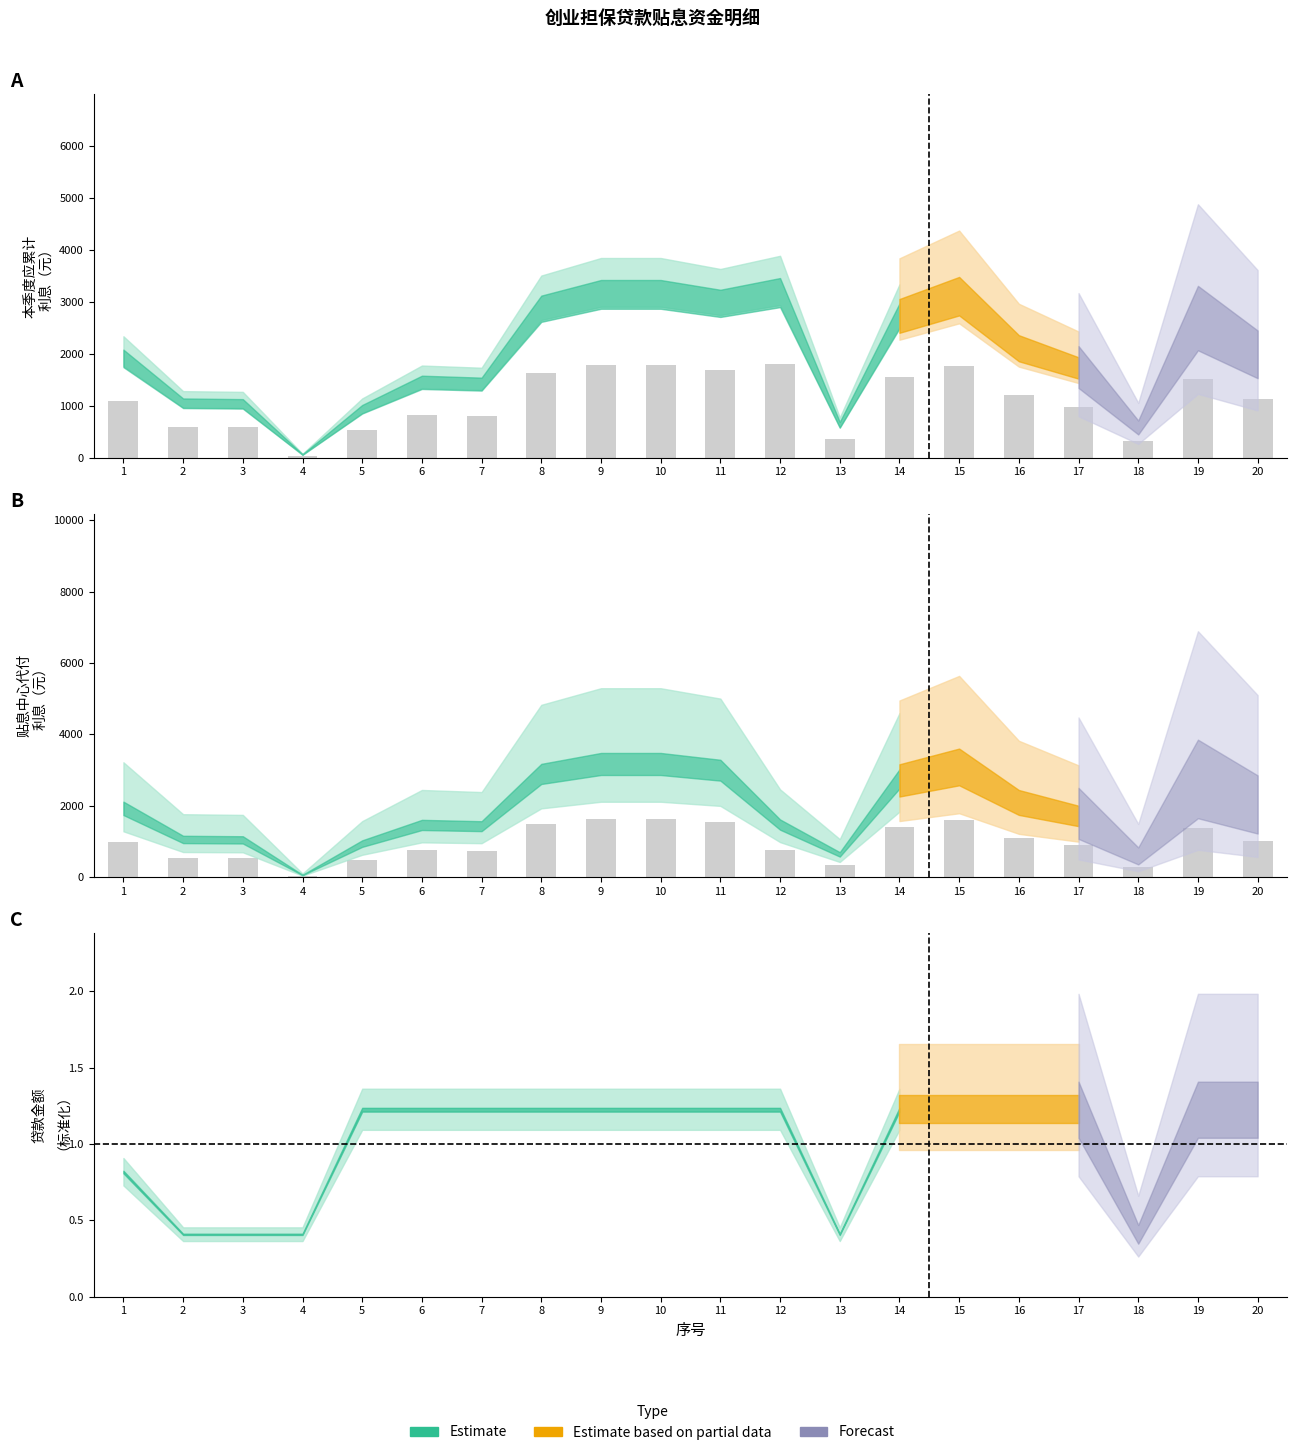

Reading left to right, transcribe all the data shown in this chart.

贴息中心代付利息: 989.2	542.3	536.3	32.1	482.7	750.8	732.9	1483.8	1626.8	1626.8	1537.4	756.2	327.7	1412.3	1608.9	1090.5	893.8	297.9	1376.5	1019.0
本季度应累计利息: 1088.1	596.5	589.9	35.3	530.9	825.9	806.2	1632.1	1789.5	1789.5	1691.1	1809.1	360.5	1553.5	1769.8	1199.5	983.2	327.7	1514.2	1120.9